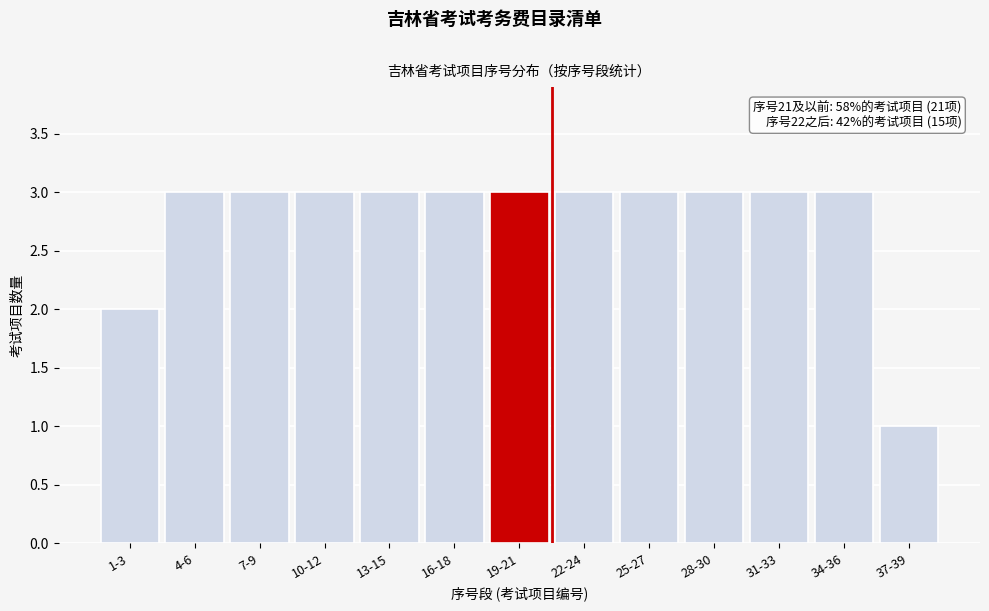

Reading left to right, transcribe all the data shown in this chart.

2	3	3	3	3	3	3	3	3	3	3	3	1